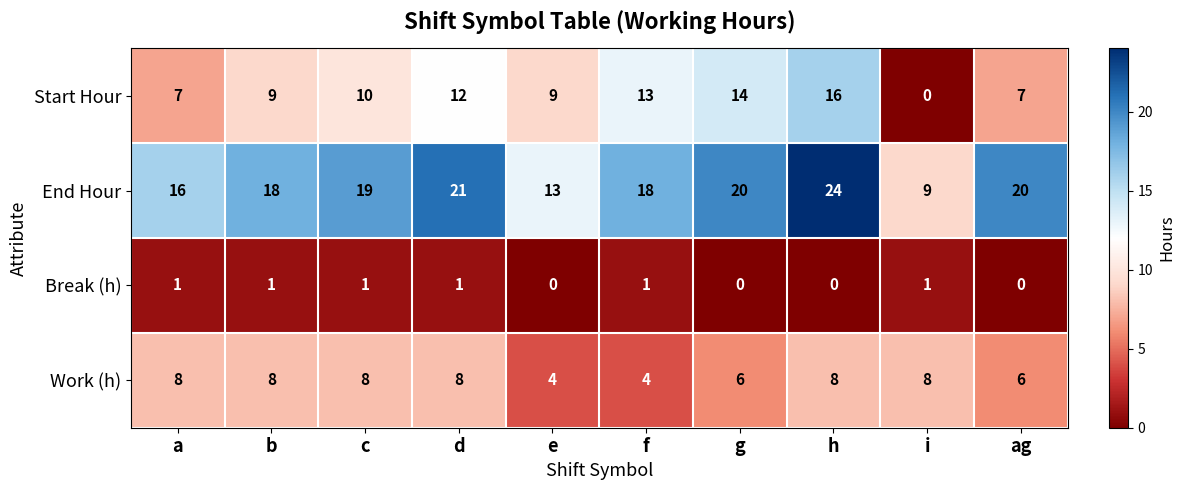

What is the approximate value of End Hour at e?

13